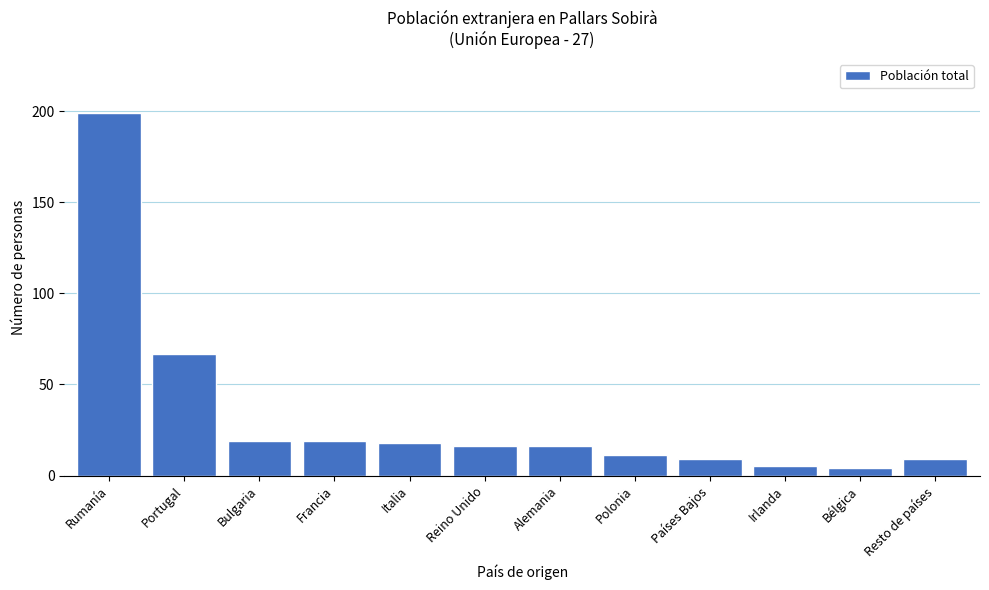

Reading left to right, transcribe all the data shown in this chart.

Rumanía=199	Portugal=67	Bulgaria=19	Francia=19	Italia=18	Reino Unido=16	Alemania=16	Polonia=11	Países Bajos=9	Irlanda=5	Bélgica=4	Resto de países=9